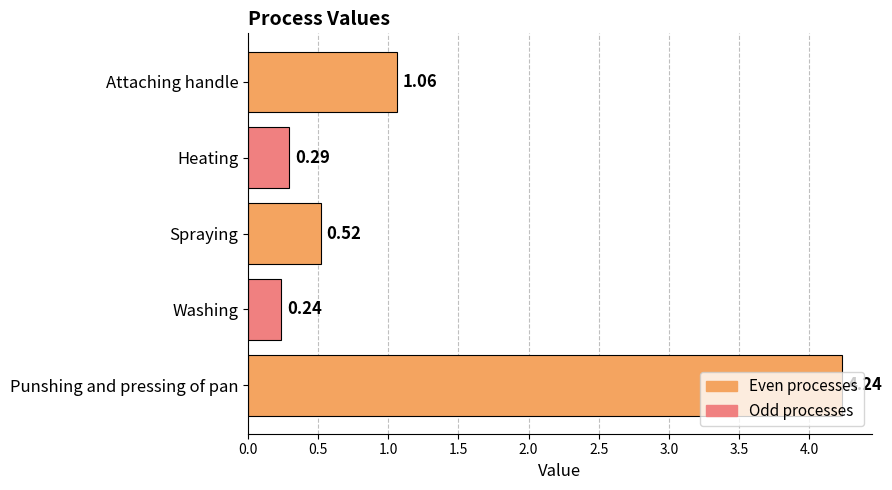

What is the label of the 2nd bar from the top?

Heating